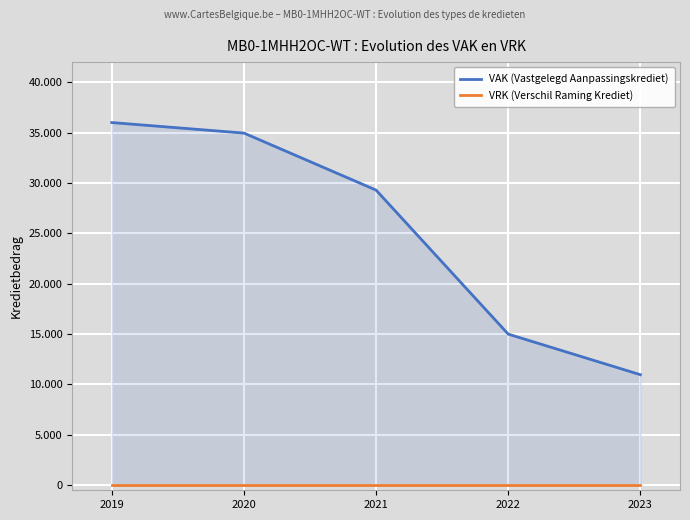

True or false: VAK (Vastgelegd Aanpassingskrediet) and VRK (Verschil Raming Krediet) intersect in this chart.

False